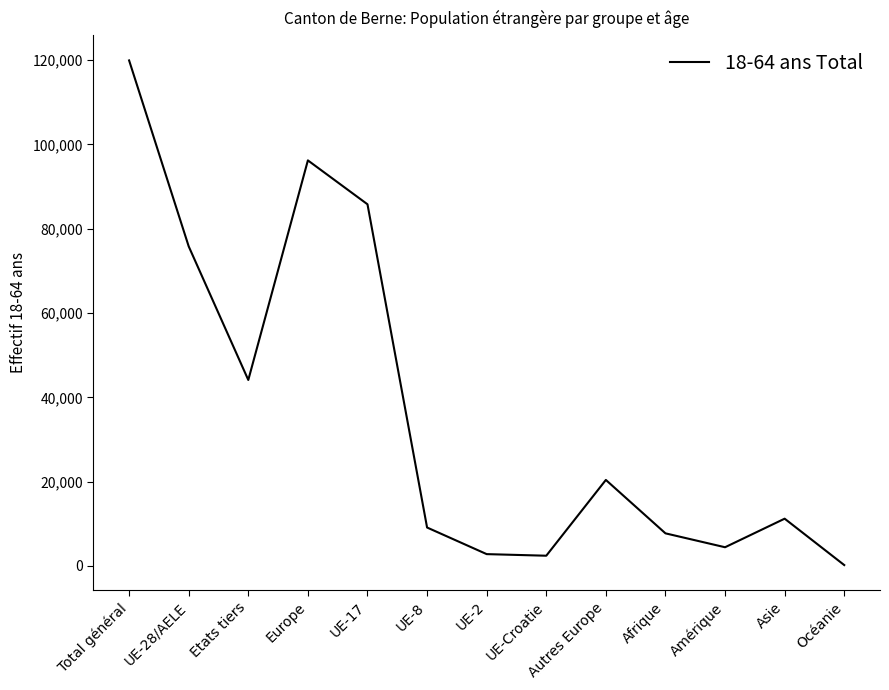

The chart shows a value of 119948 at Total général. True or false?

True